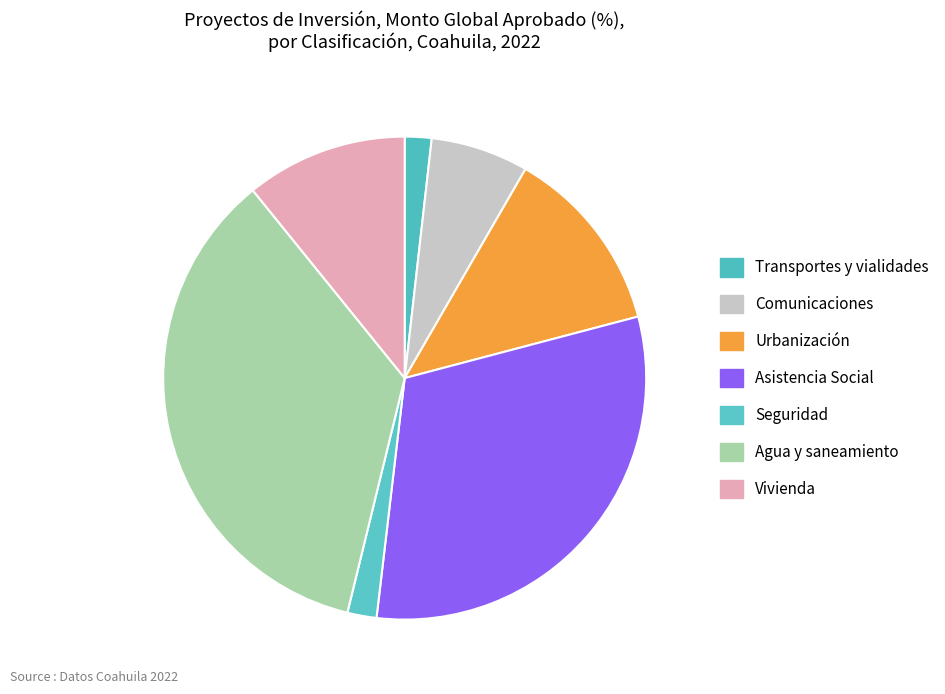

True or false: Asistencia Social accounts for 28% of the total.

True